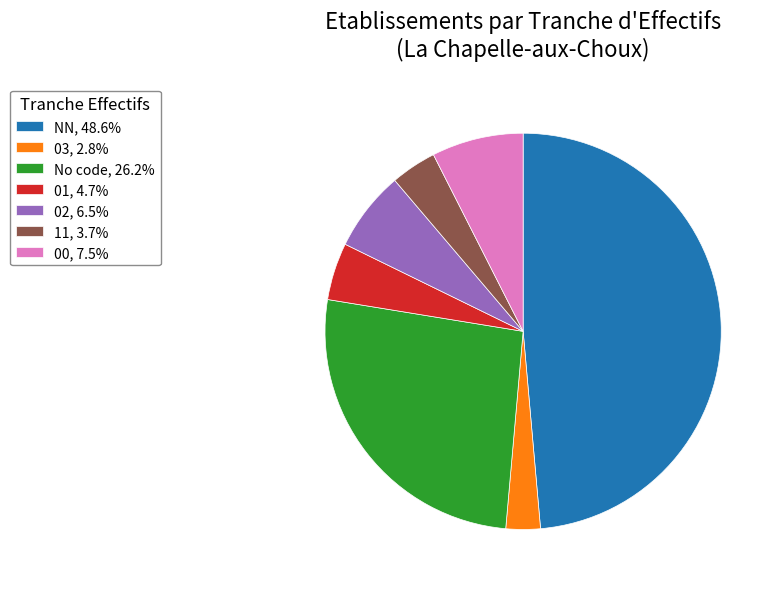

Do 11, 3.7% and 02, 6.5% together represent more than half of the pie?

No